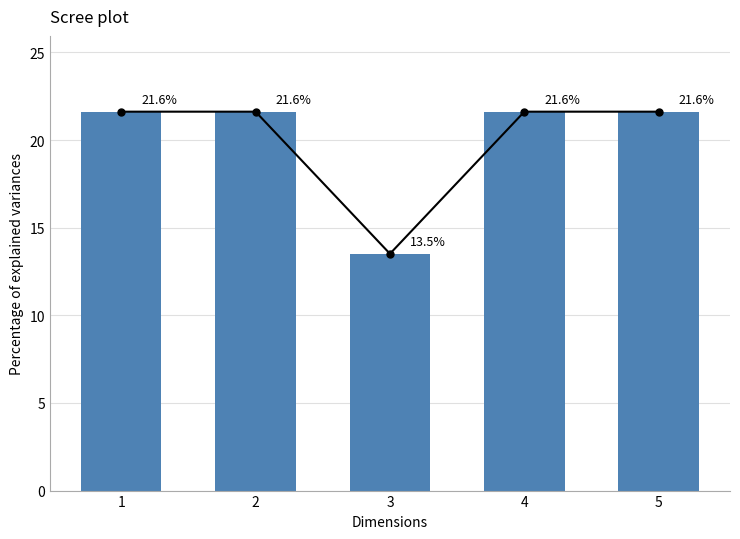

List the labels in order of value, largest first.

1, 2, 4, 5, 3